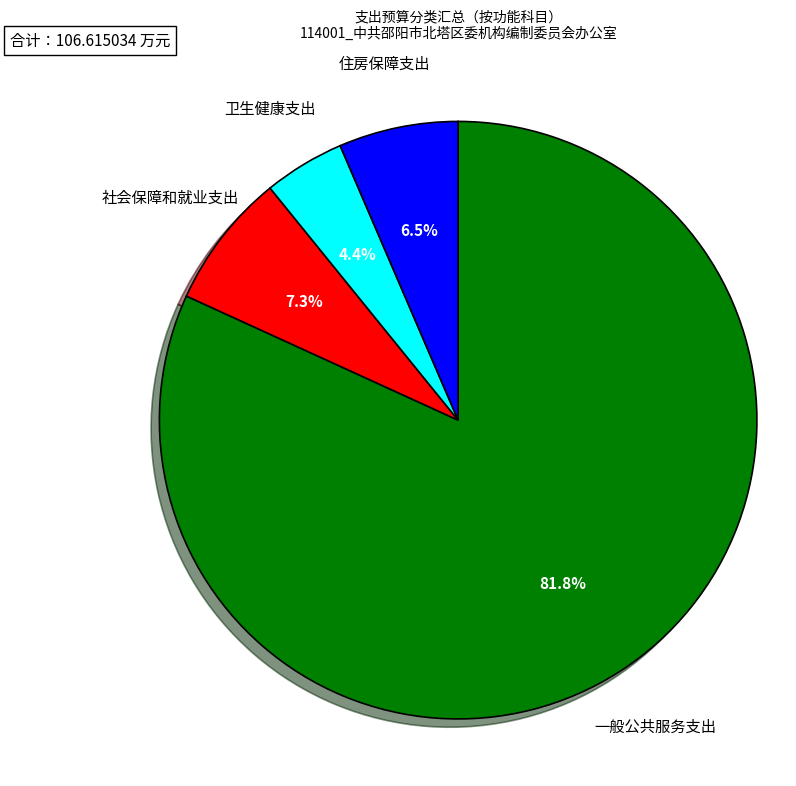

Is there any slice that represents more than half of the pie?

Yes